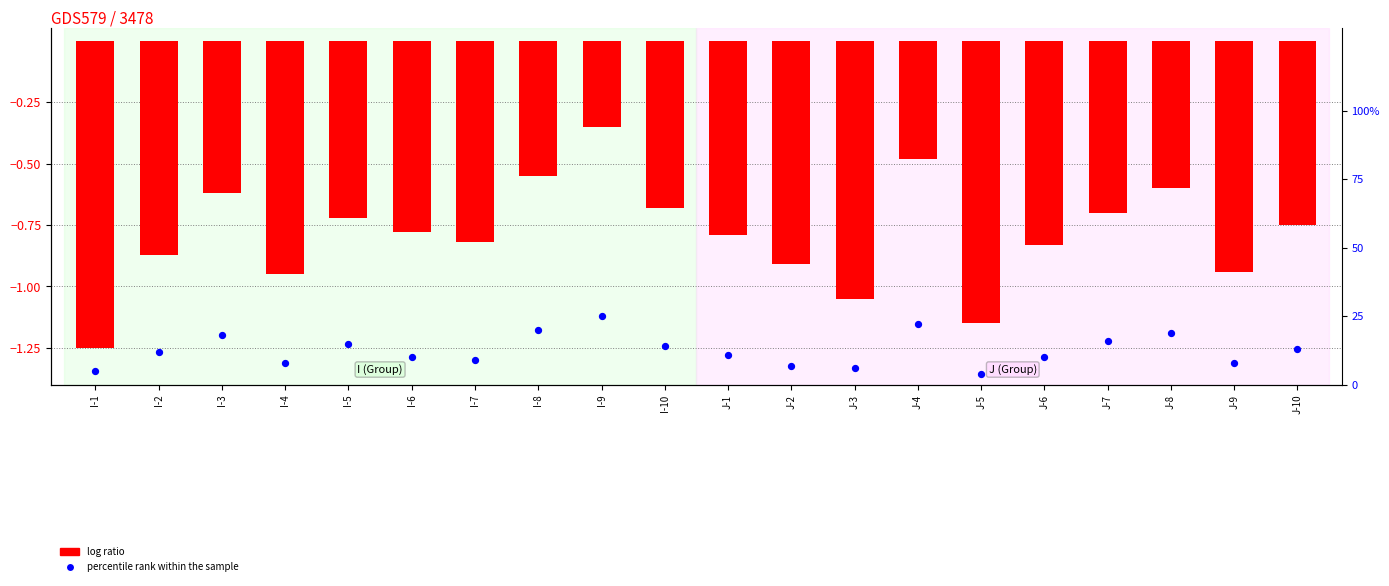

What is the total value across all series at I-1?

3.8